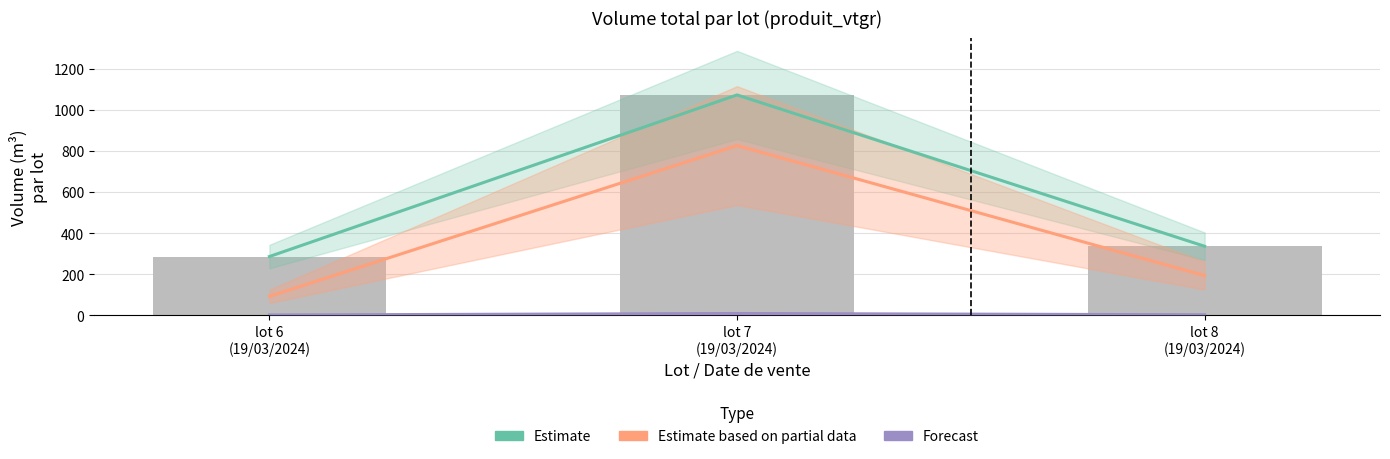

Reading left to right, list all the values displayed in this chart.

Estimate: 285.9	1072.5	335.8
Estimate based on partial data: 92.0	826.0	193.0
Forecast: 1.3	8.6	2.4